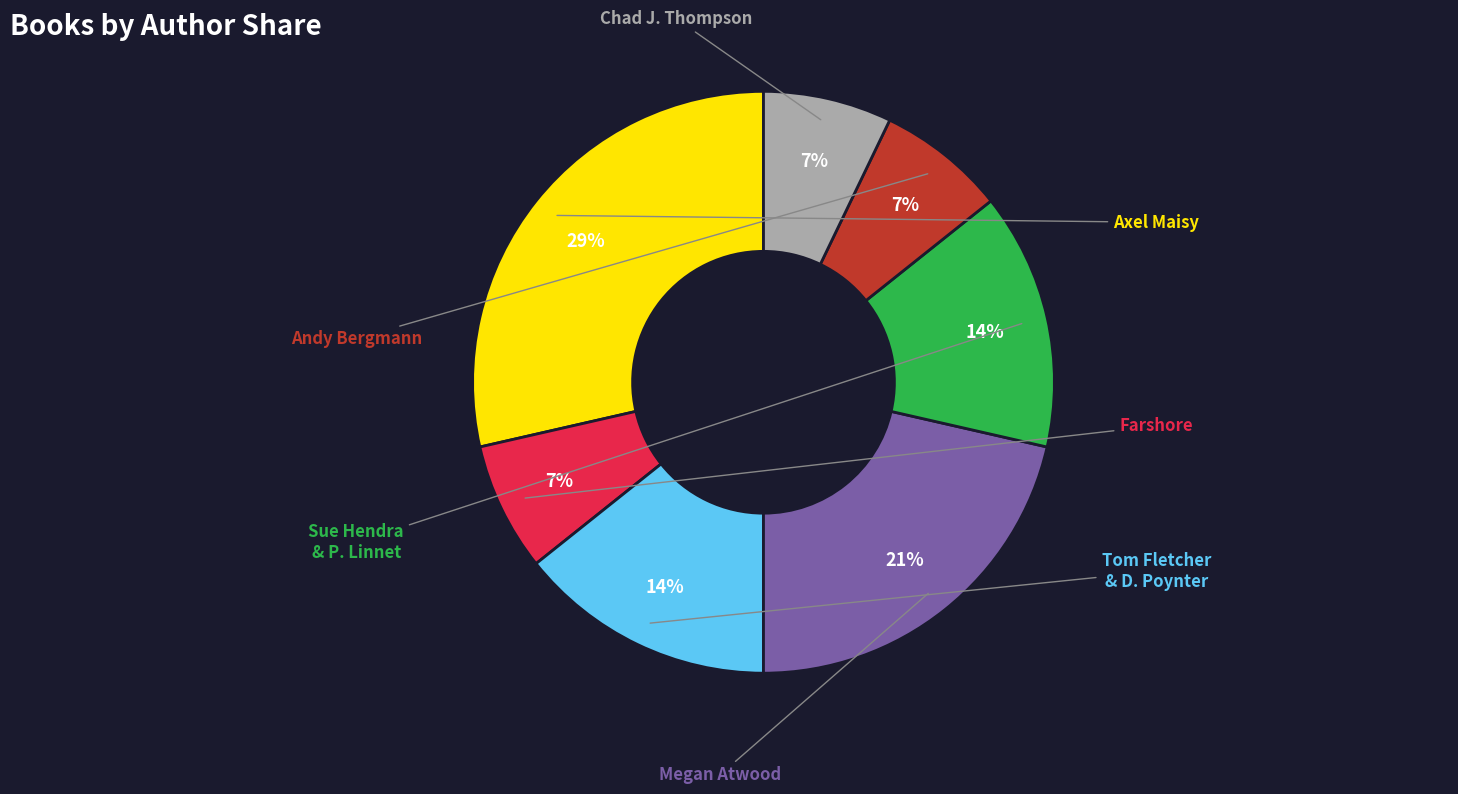

How many segments does this pie chart have?

7